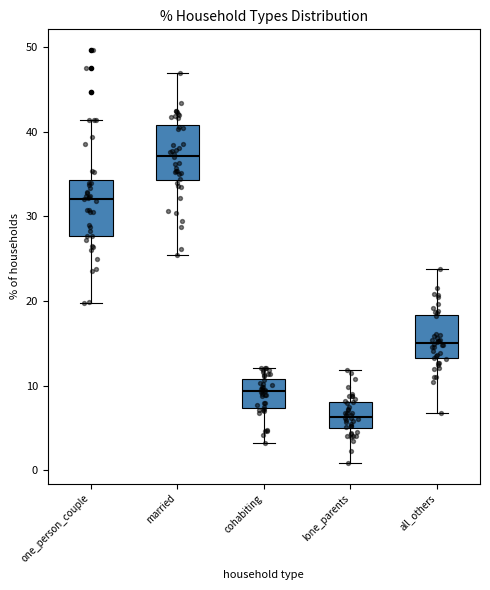

Which box's median line is the highest?

married